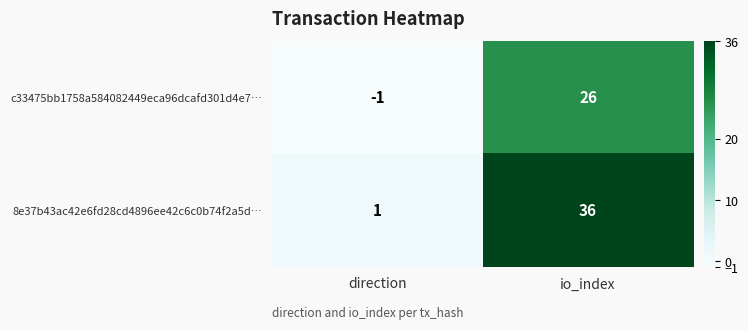

Is the value of 8e37b43ac42e6fd28cd4896ee42c6c0b74f2a5d… at direction greater than the value of c33475bb1758a584082449eca96dcafd301d4e7… at io_index?

No